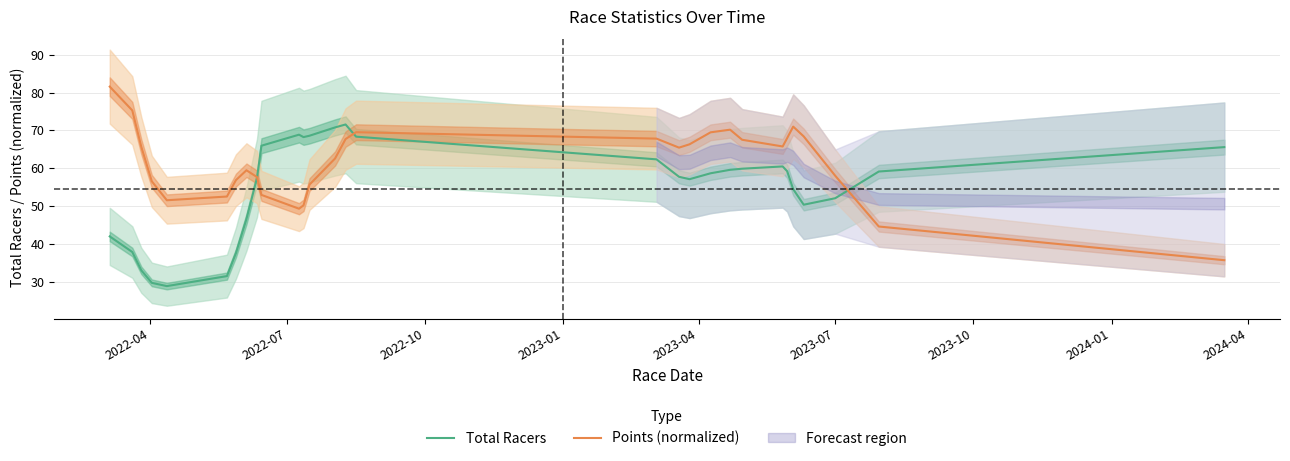

What is the maximum value for Points (normalized)?

81.6